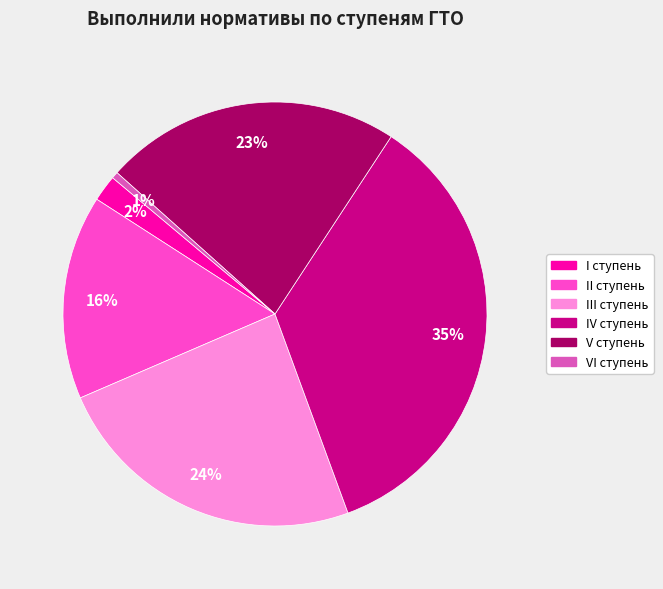

To the nearest percent, what is the average slice percentage?

17%